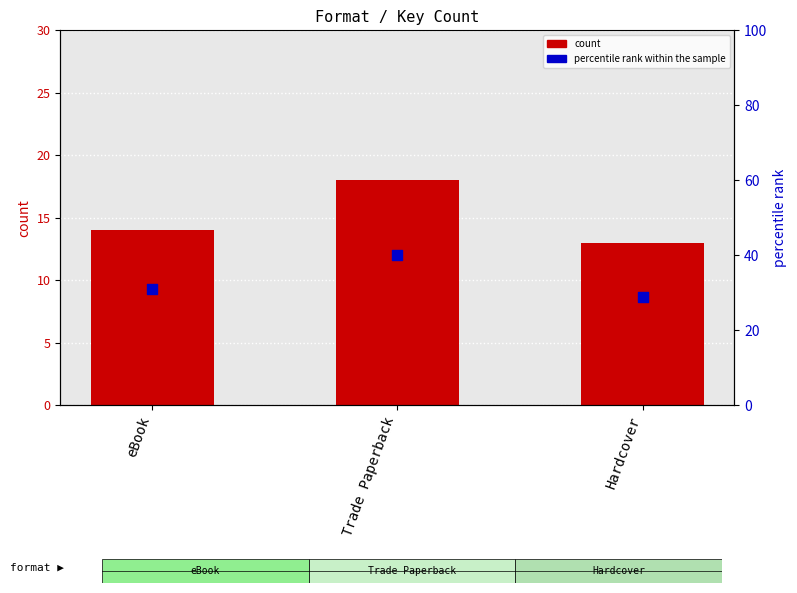

Which series has the largest total across all categories?

percentile rank within the sample